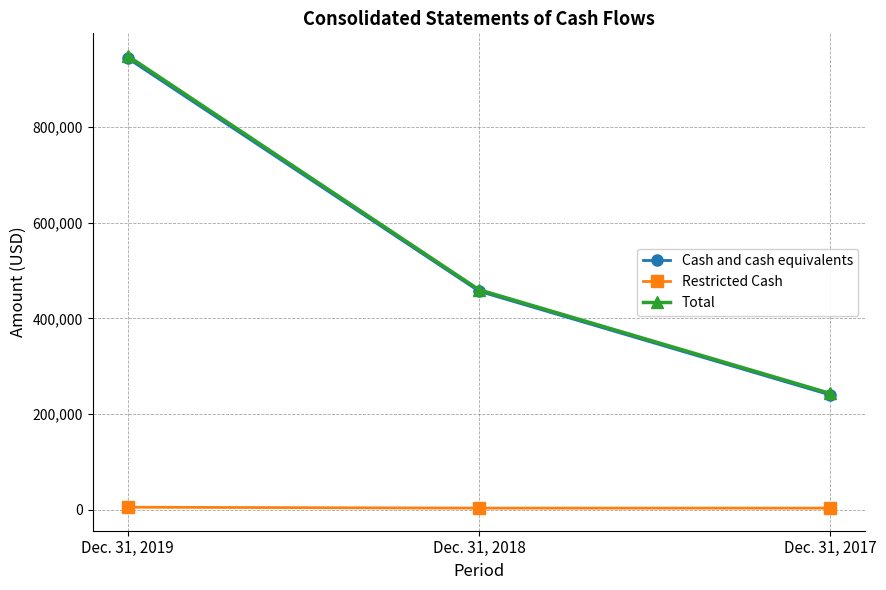

What is the value of the Total point at the 1st from the left?

948812